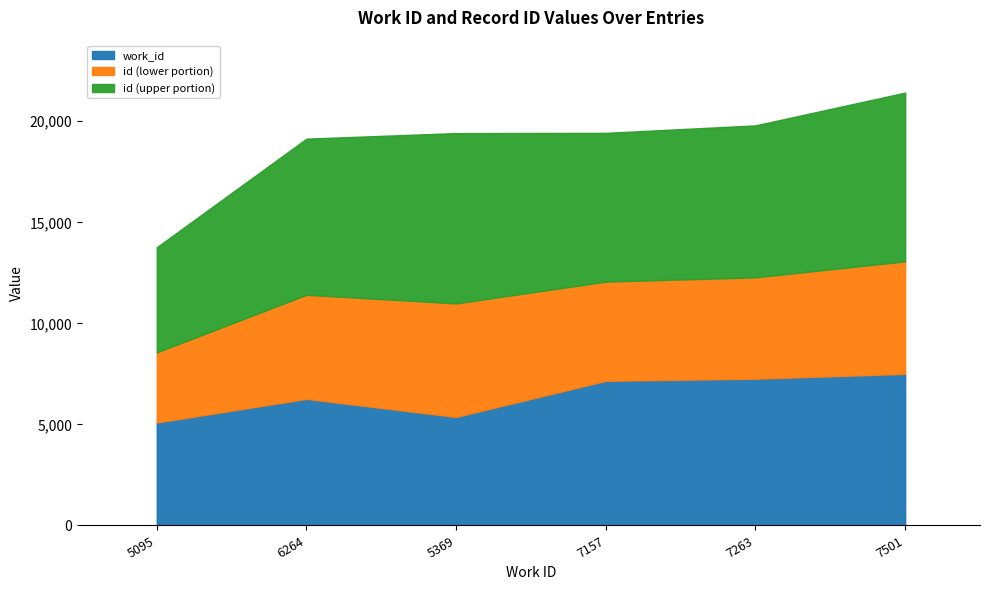

At which category is the sum across all series the highest?

7501